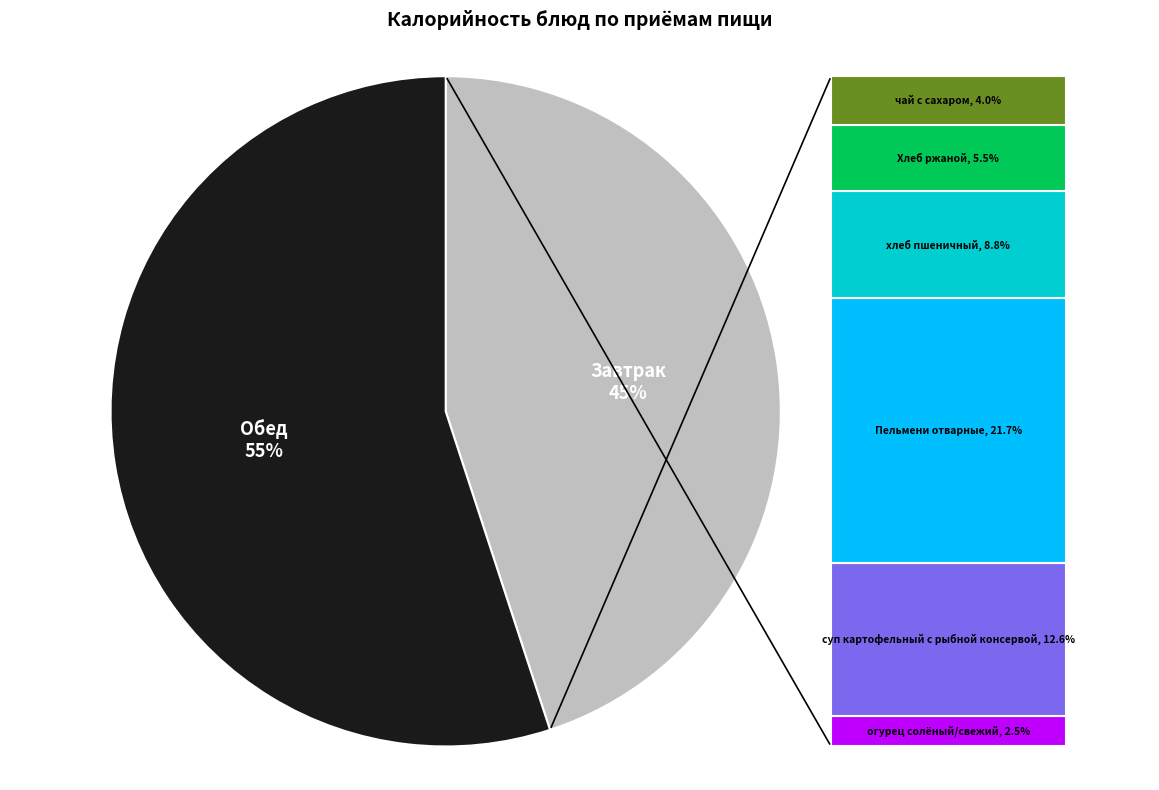

To the nearest percent, what is the average slice percentage?

50%